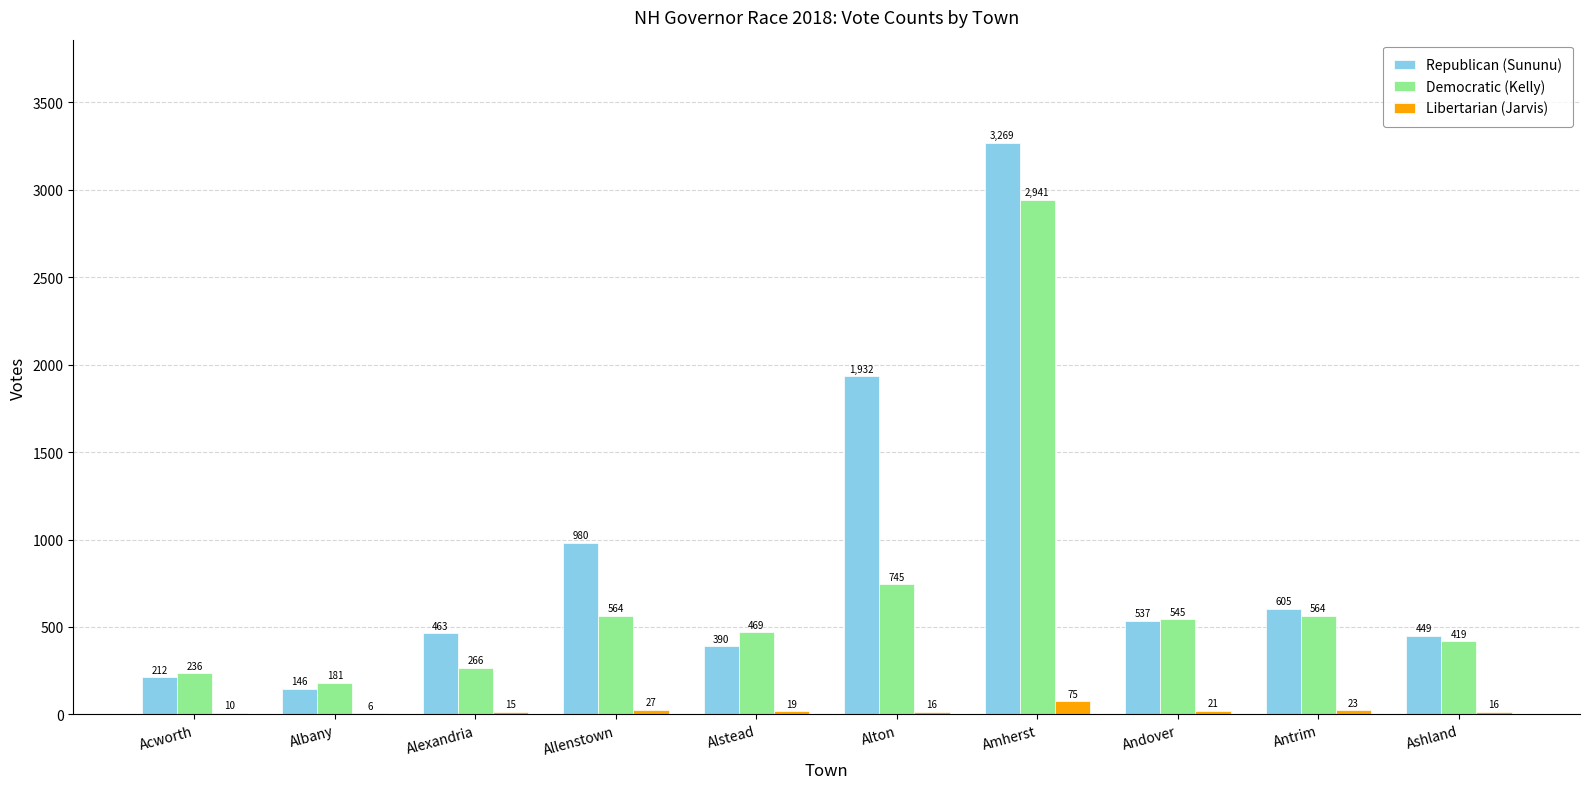

At which category does the chart reach its peak across all series?

Amherst